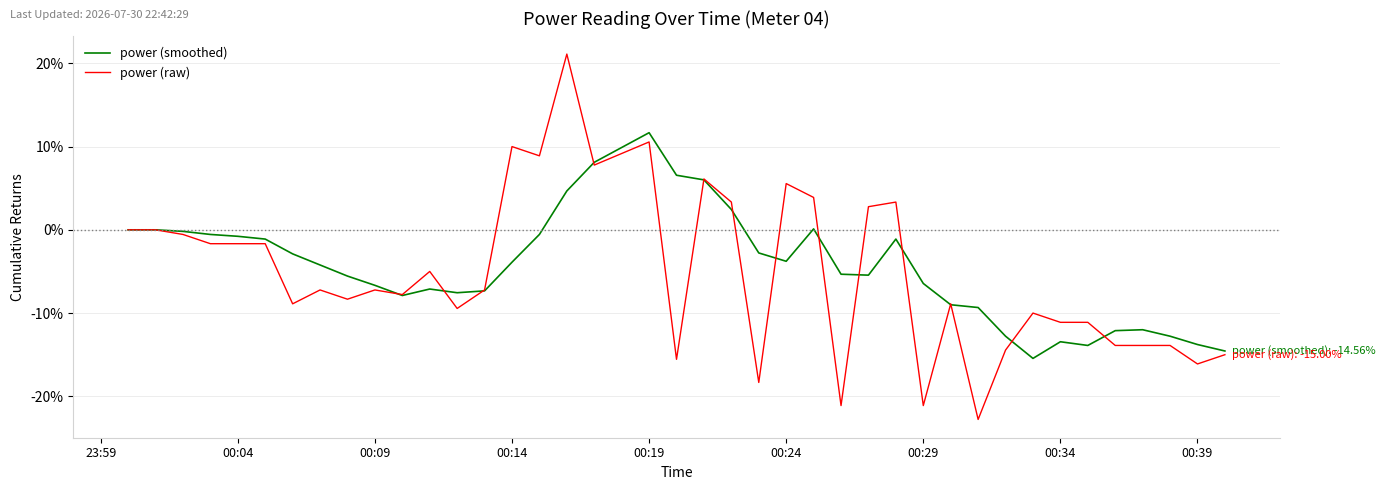

How many lines are shown in the chart?

2